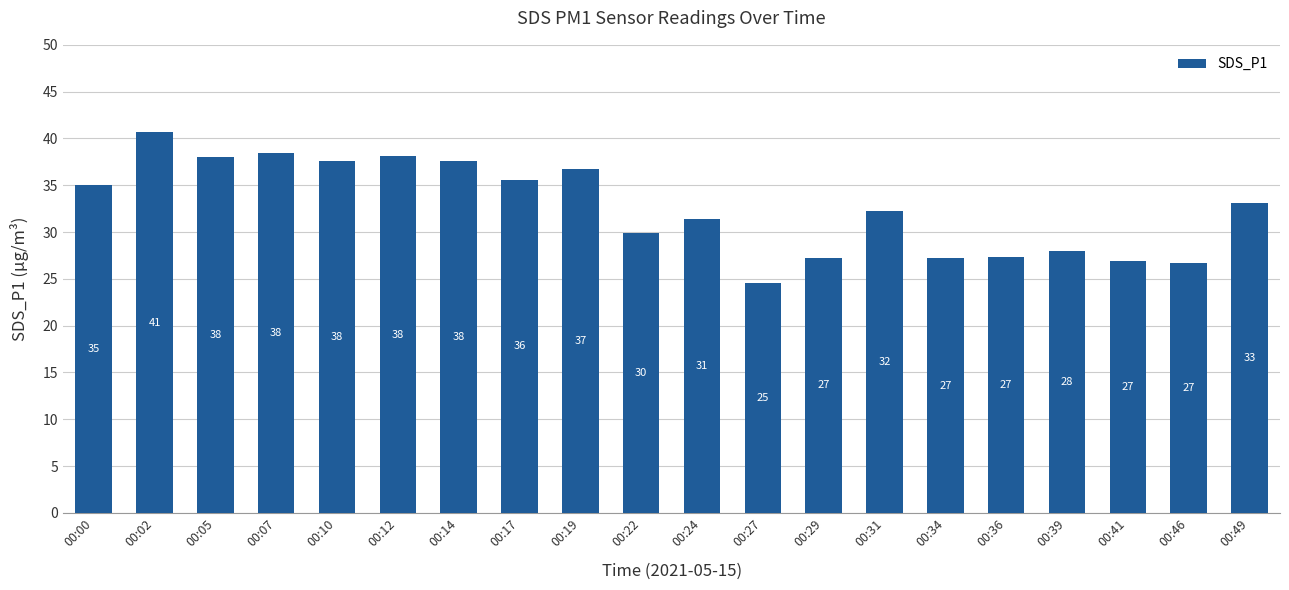

What is the minimum value shown in the chart?

24.5